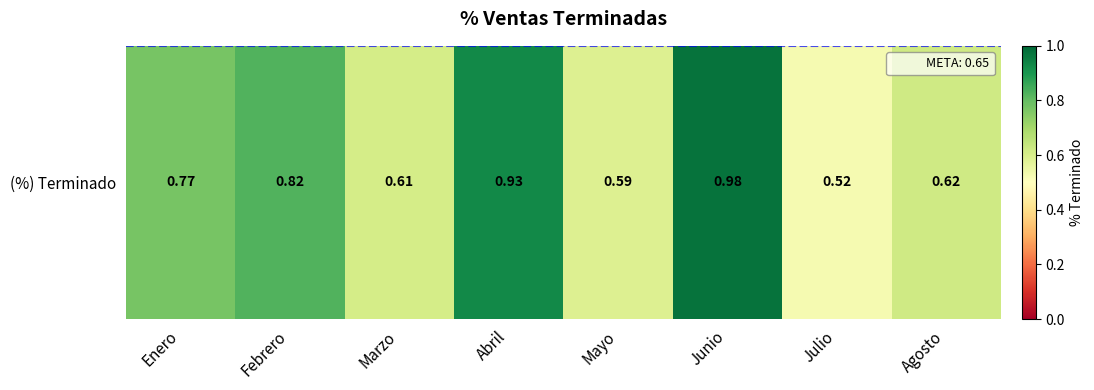

What is the minimum value shown in the chart?

0.5